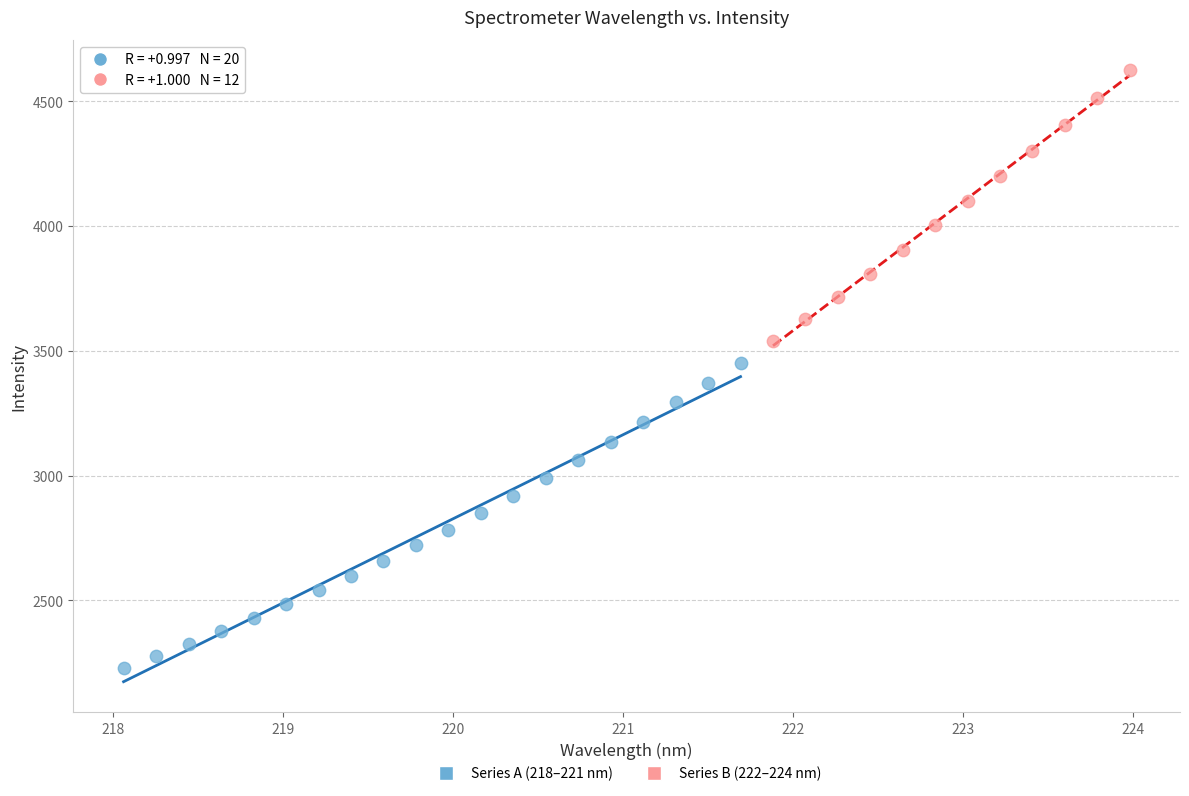

Which series has the widest spread of Y values?

Series A (218–221 nm)